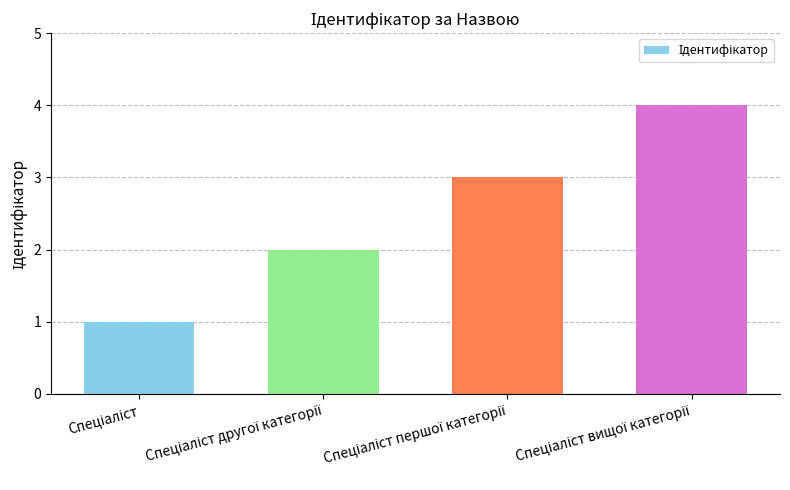

Does the chart contain stacked bars?

No